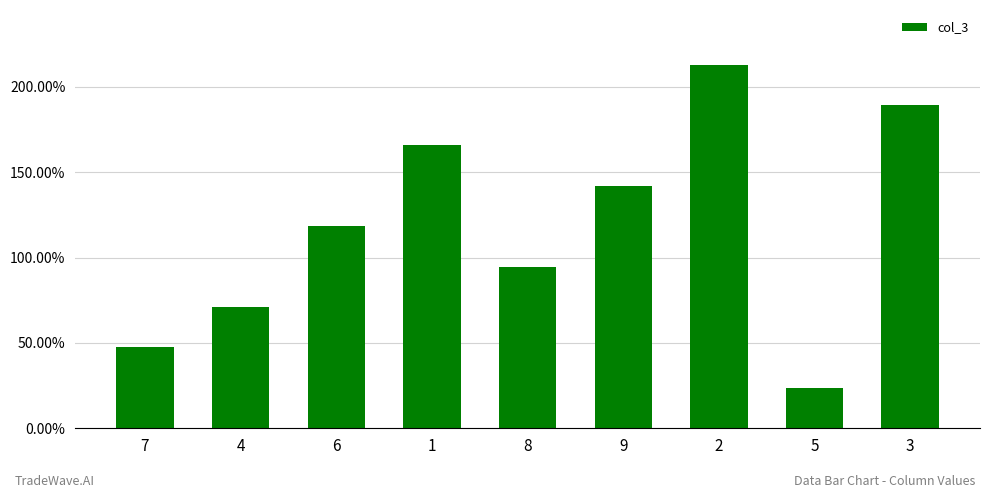

Does the chart contain any negative values?

No